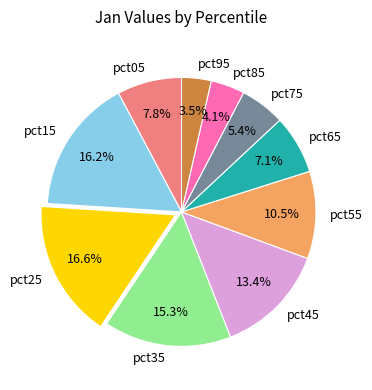

True or false: pct75 accounts for 5% of the total.

True